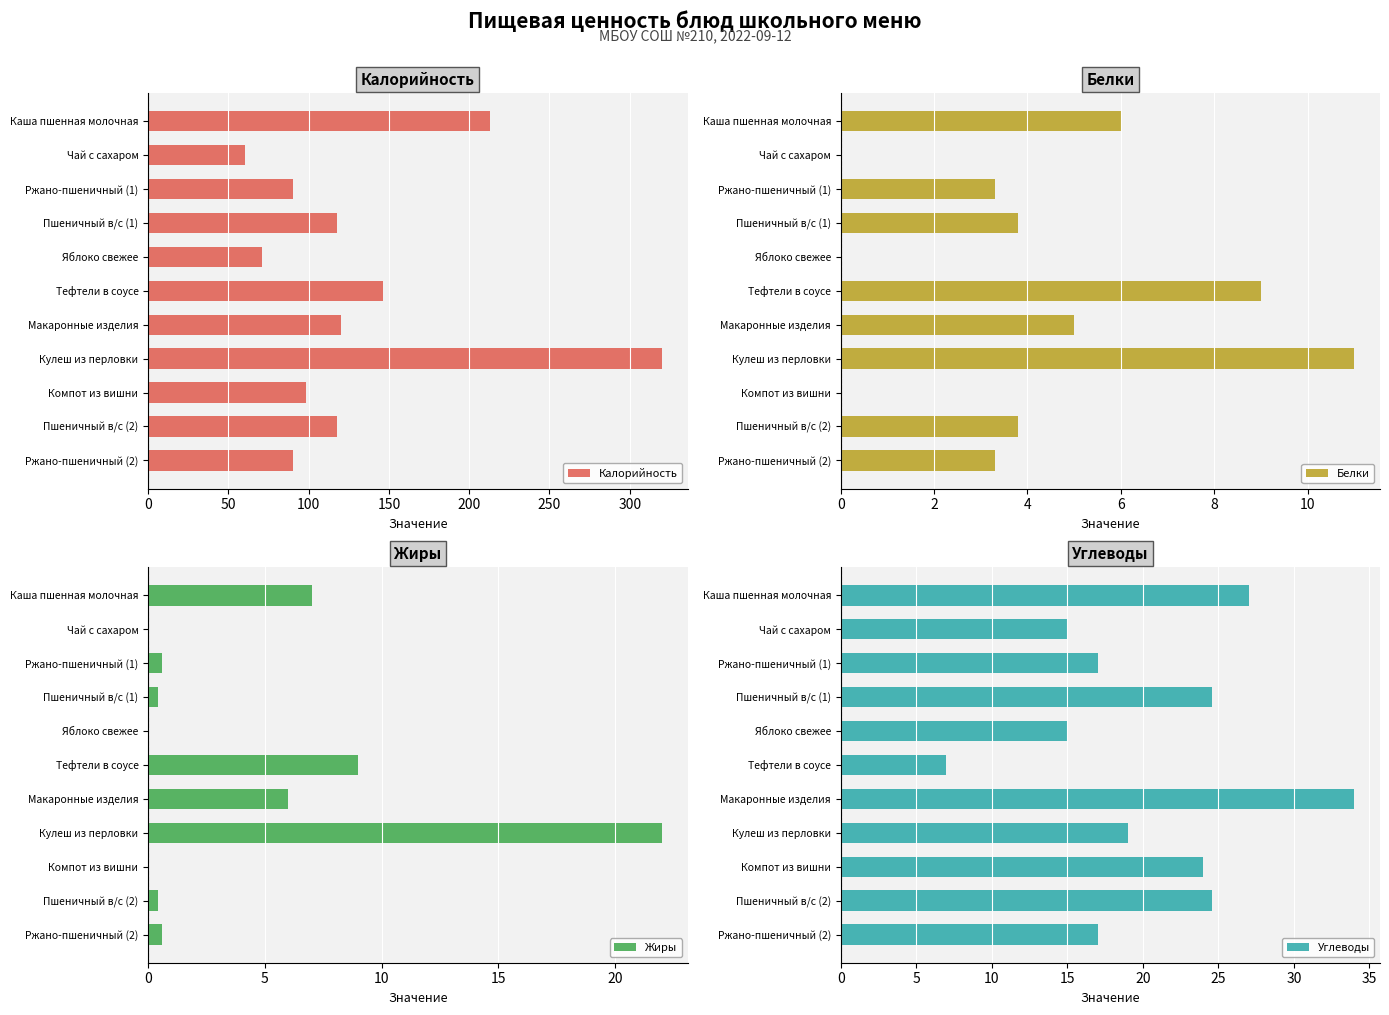

What is the maximum value for Белки?

11.0